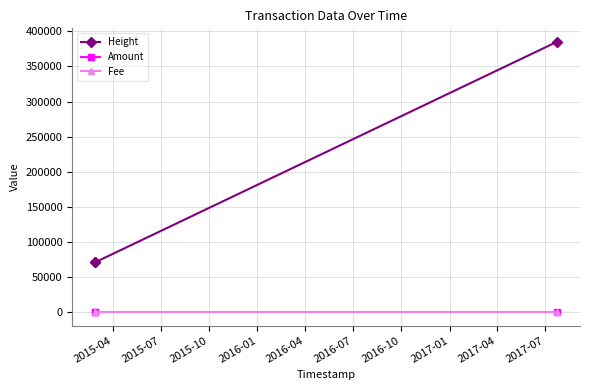

What is the maximum value shown in the chart?

385020